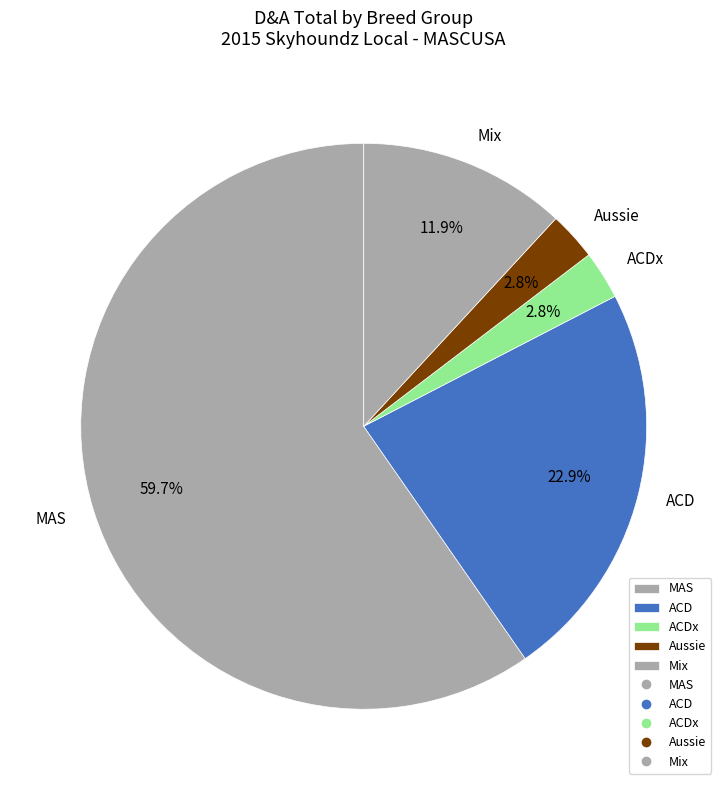

To the nearest percent, what is the average slice percentage?

20%